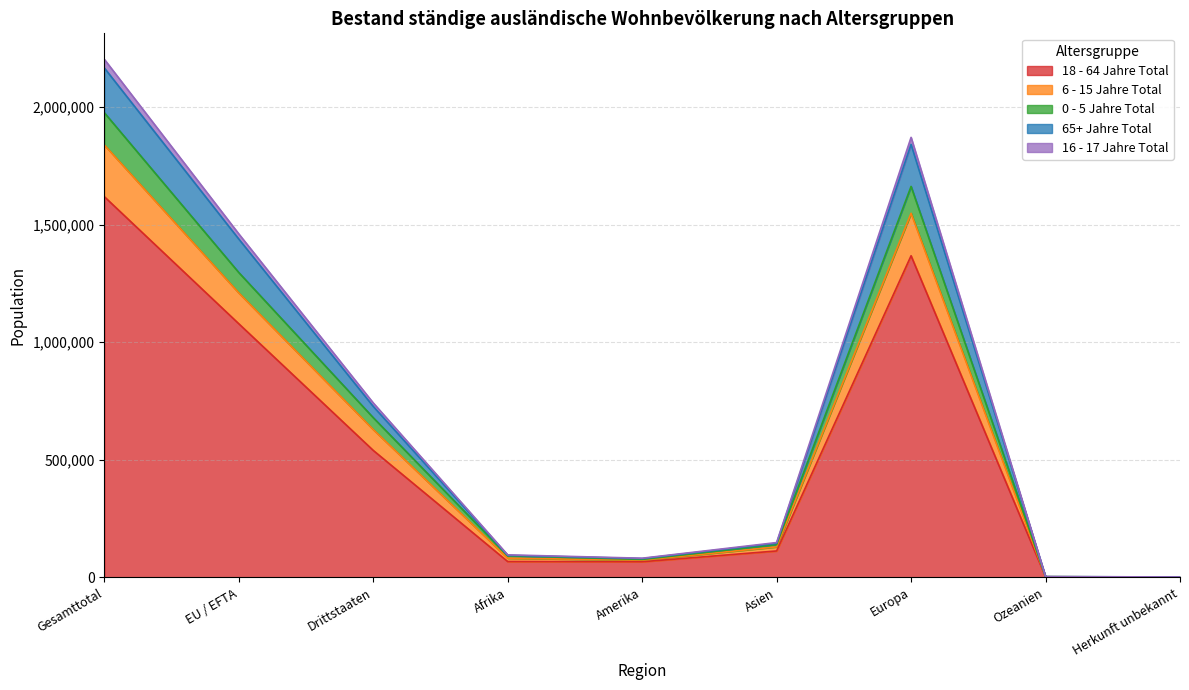

At which category is the sum across all series the highest?

Gesamttotal